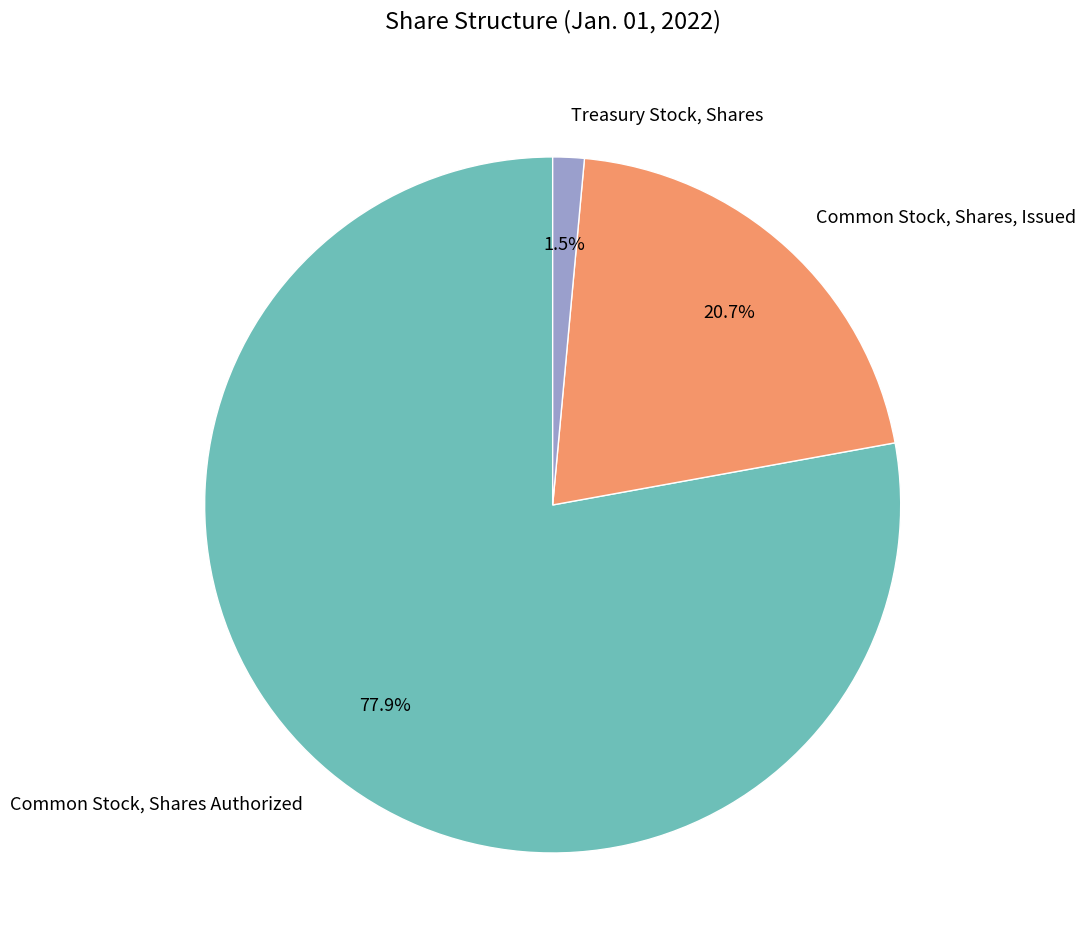

What is the smallest slice in the pie chart?

Treasury Stock, Shares